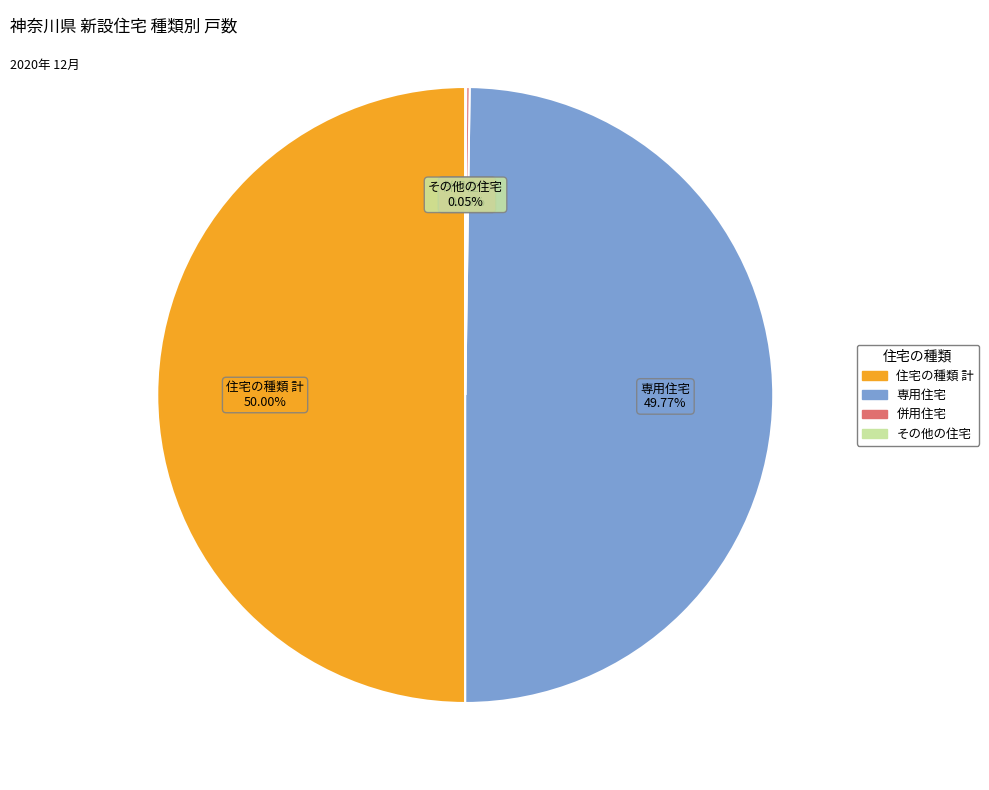

What is the ratio of the value at 住宅の種類 計 to the value at 専用住宅?

1.0